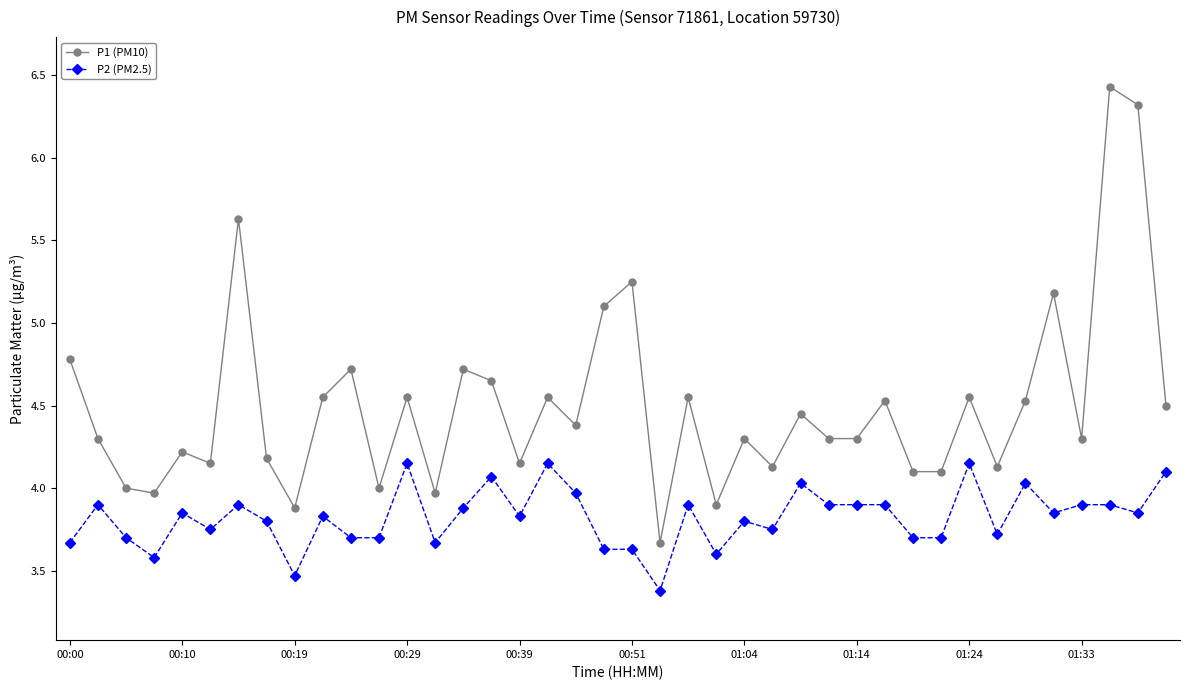

What are all the series names shown in the legend?

P1 (PM10), P2 (PM2.5)